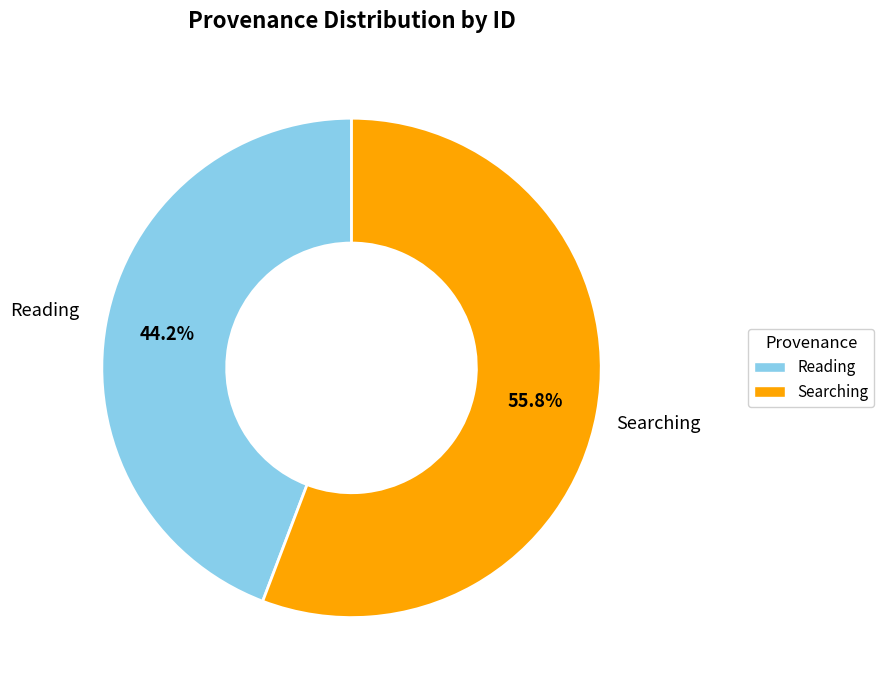

True or false: Searching accounts for 56% of the total.

True